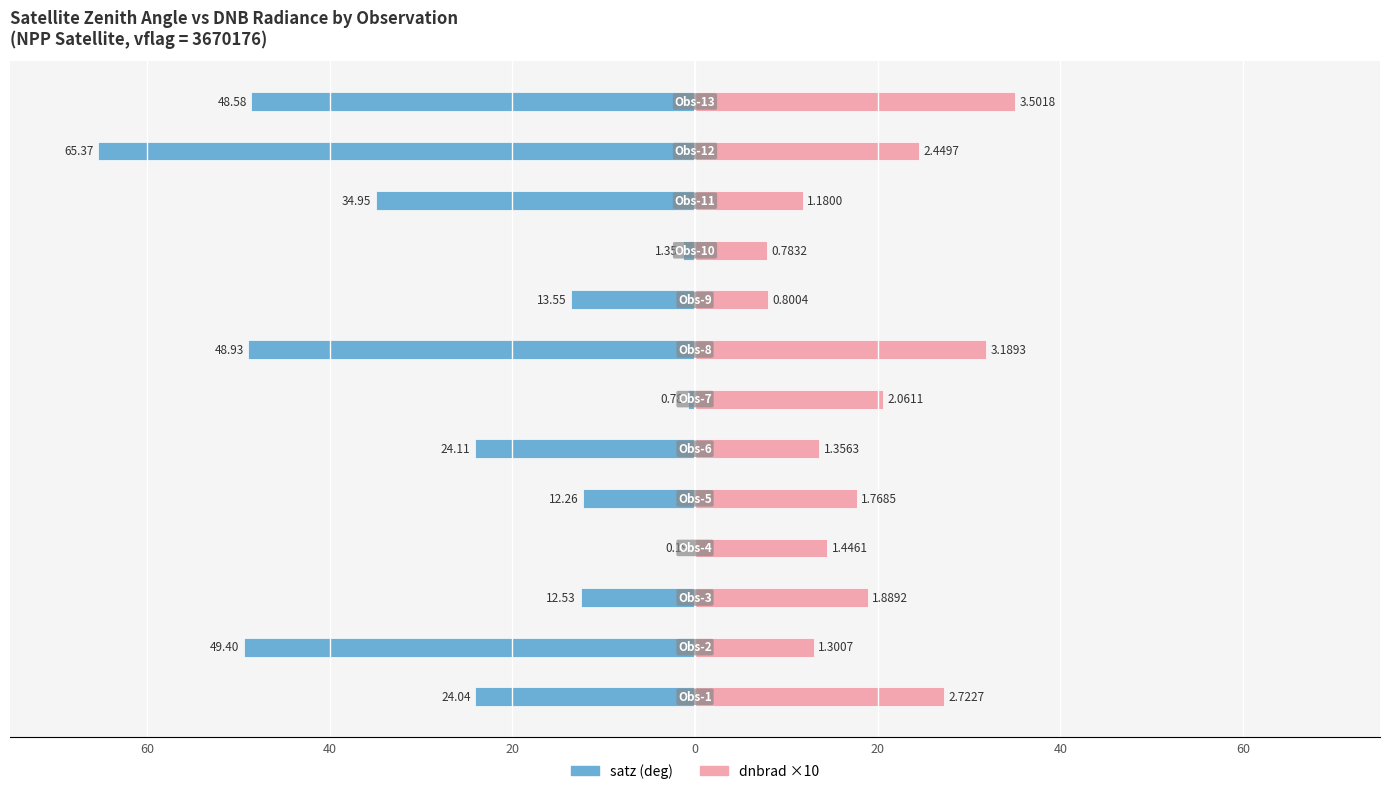

What is the approximate value of dnbrad ×10 at 20?

18.9